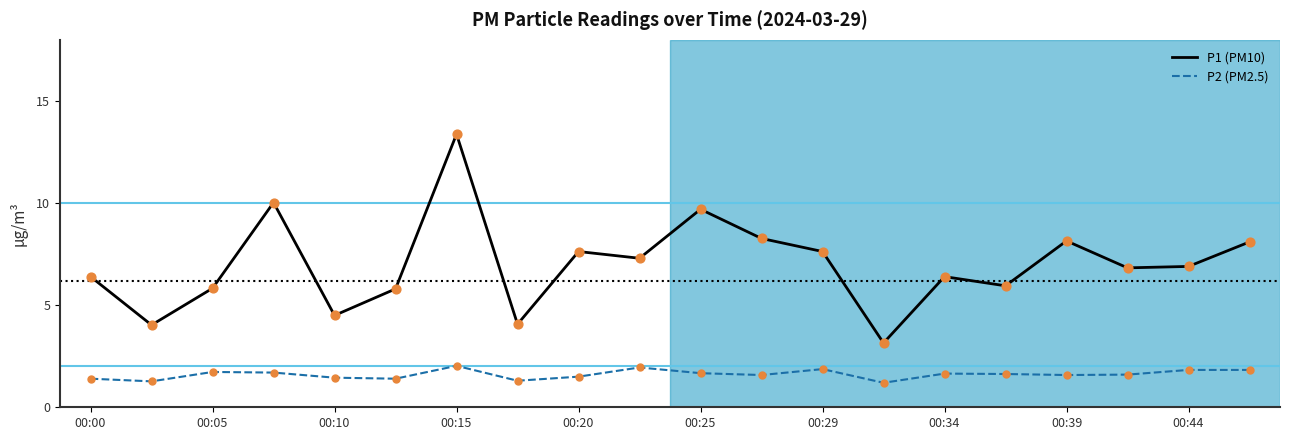

Which series has the largest total across all categories?

P1 (PM10)